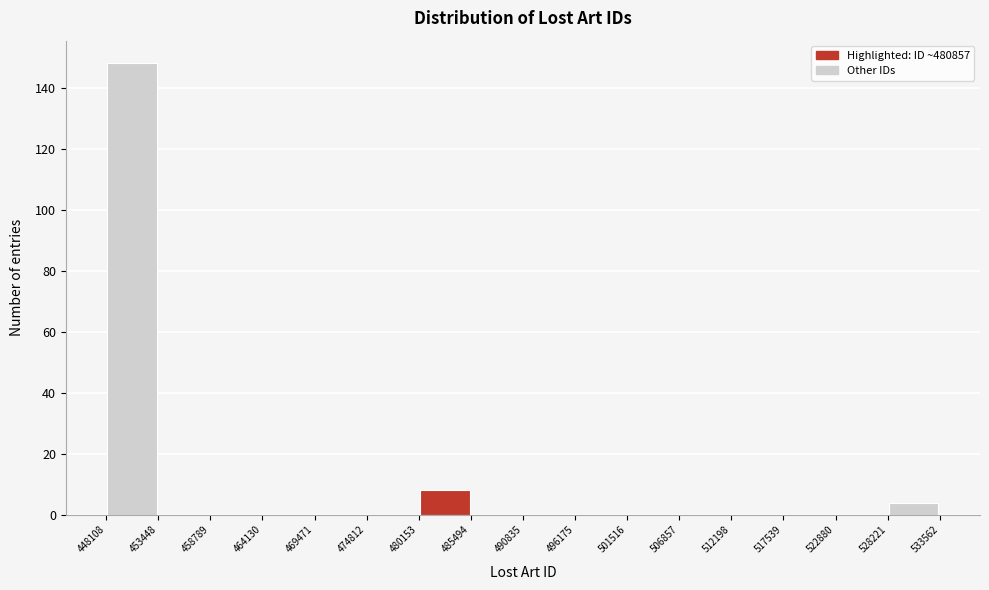

Which range on the x-axis has the tallest bar?

448108 to 453448